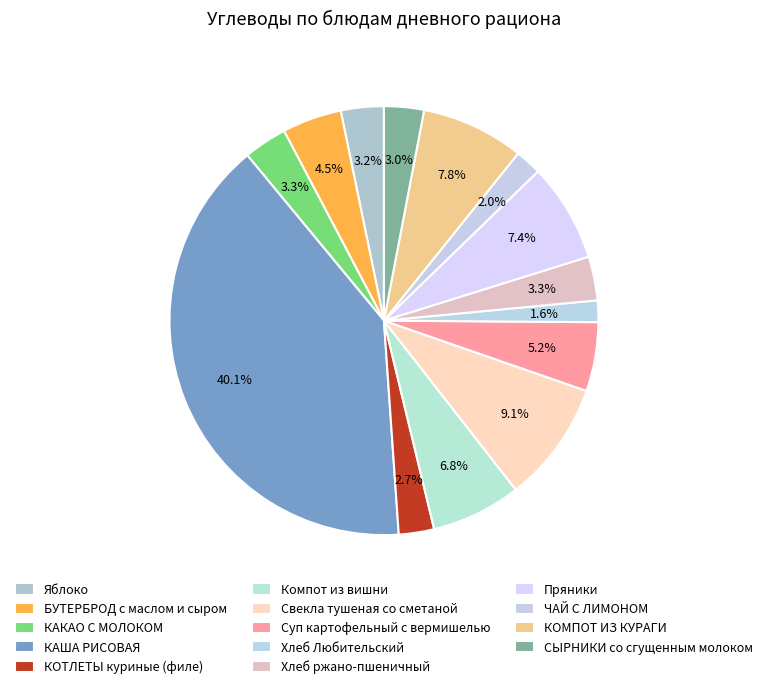

Count the number of slices in the pie.

14